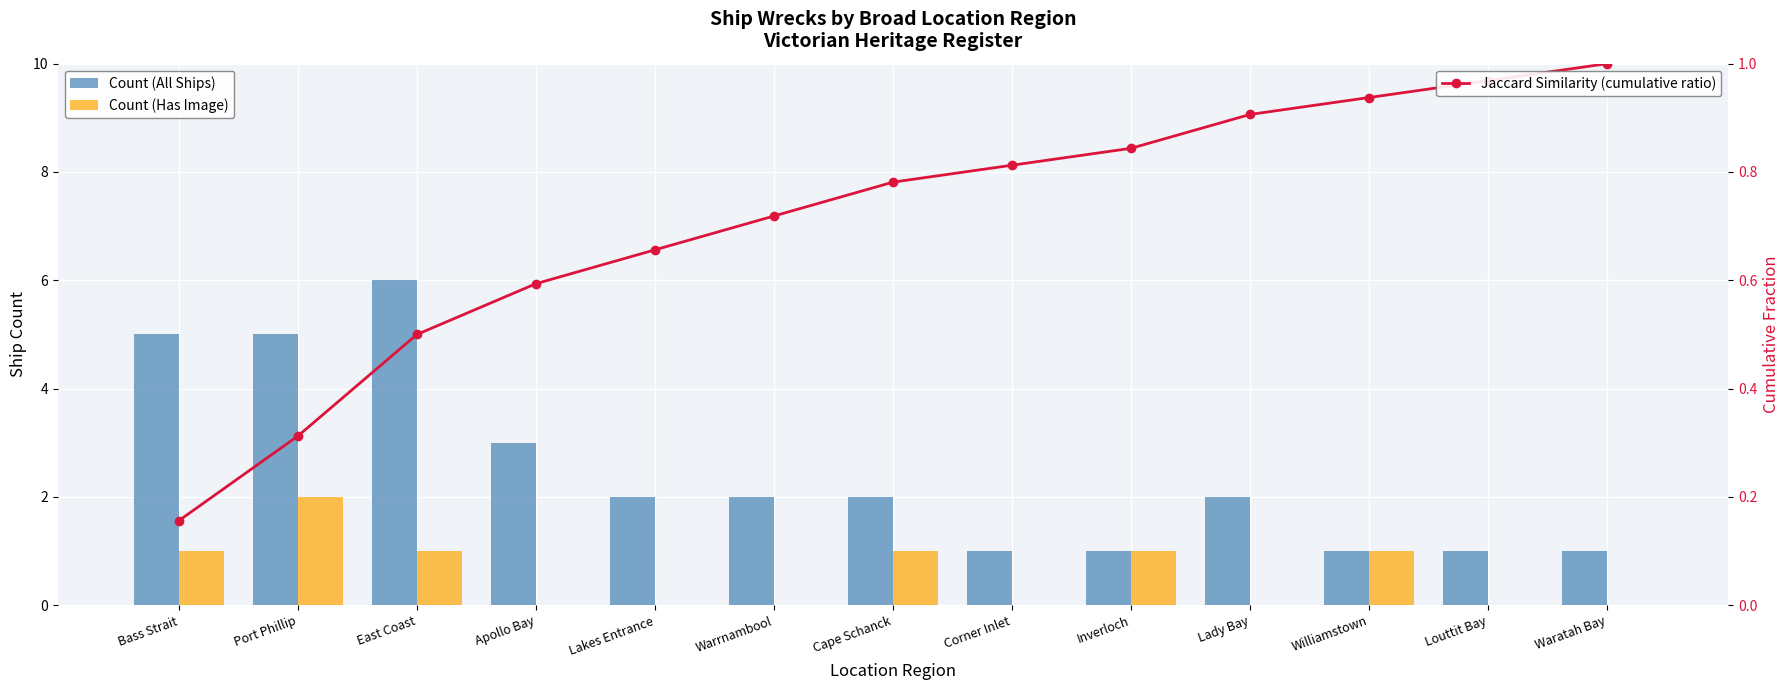

Rank the series at Lakes Entrance from highest to lowest value.

Count (All Ships), Jaccard Similarity (cumulative ratio), Count (Has Image)